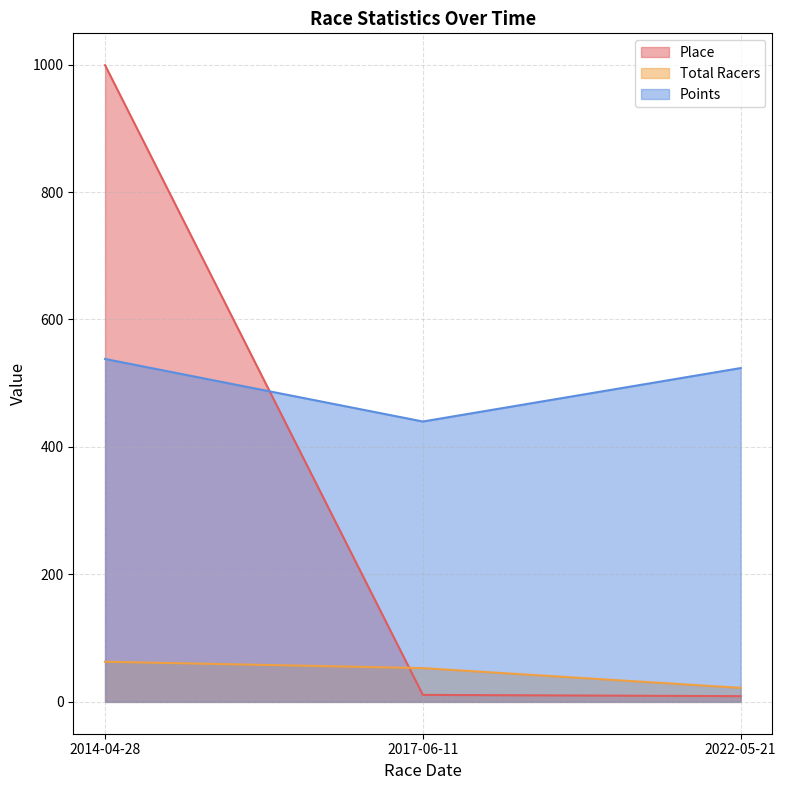

Reading left to right, transcribe all the data shown in this chart.

Place: 2014-04-28=999.0	2017-06-11=11.0	2022-05-21=9.0
Total Racers: 2014-04-28=63.0	2017-06-11=53.0	2022-05-21=22.0
Points: 2014-04-28=538.0	2017-06-11=439.9	2022-05-21=523.8